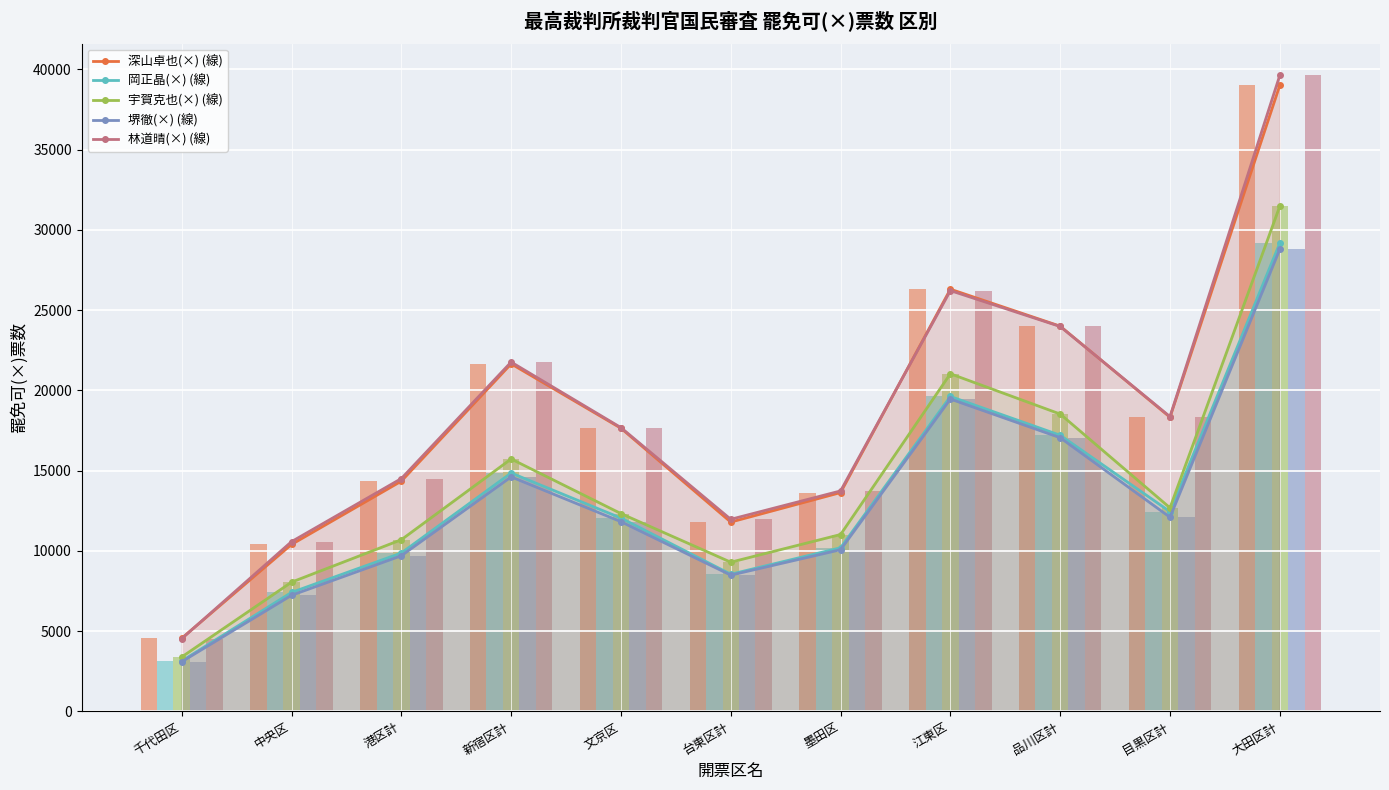

What is the sum of the 堺徹(×) values at 大田区計 and 目黒区計?

40896